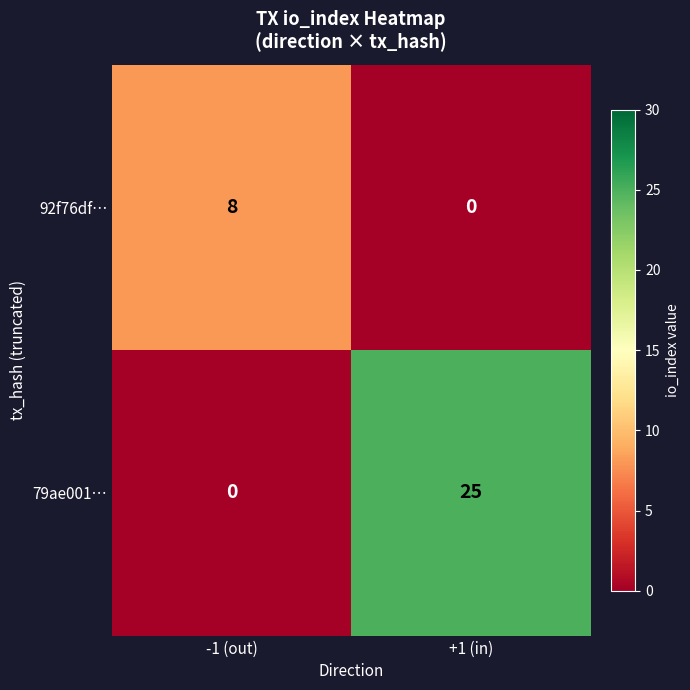

Is it true that 92f76df… equals 8 at -1 (out)?

True